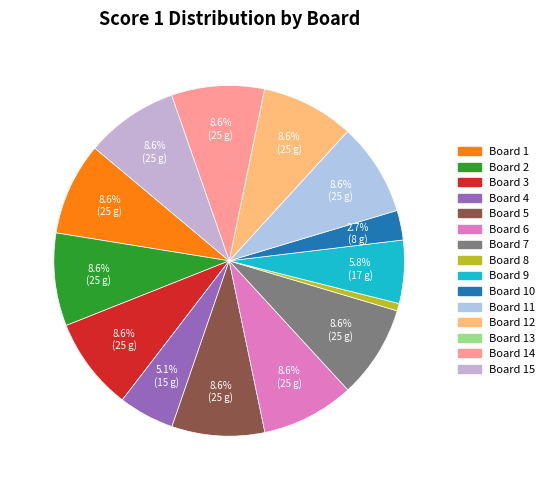

Count the number of slices in the pie.

15